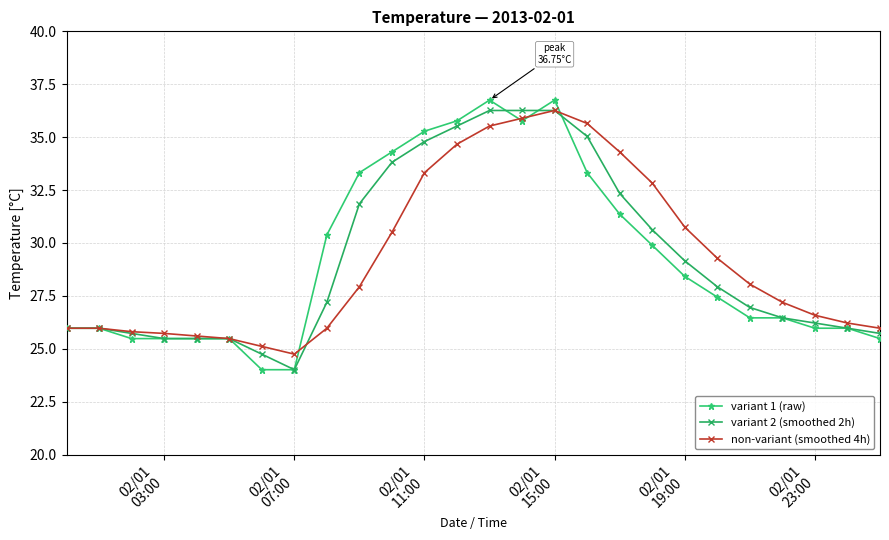

Reading left to right, extract all data points from this chart.

variant 1 (raw): 26.0	26.0	25.5	25.5	25.5	25.5	24.0	24.0	30.4	33.3	34.3	35.3	35.8	36.8	35.8	36.8	33.3	31.4	29.9	28.4	27.4	26.5	26.5	26.0	26.0	25.5
variant 2 (smoothed 2h): 26.0	26.0	25.7	25.5	25.5	25.5	24.7	24.0	27.2	31.9	33.8	34.8	35.5	36.3	36.3	36.3	35.0	32.3	30.6	29.2	27.9	27.0	26.5	26.2	26.0	25.7
non-variant (smoothed 4h): 26.0	26.0	25.8	25.7	25.6	25.5	25.1	24.7	26.0	27.9	30.5	33.3	34.7	35.5	35.9	36.3	35.6	34.3	32.8	30.7	29.3	28.1	27.2	26.6	26.2	26.0